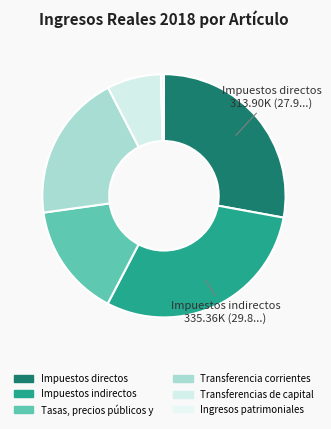

How many slices are in this pie chart?

6